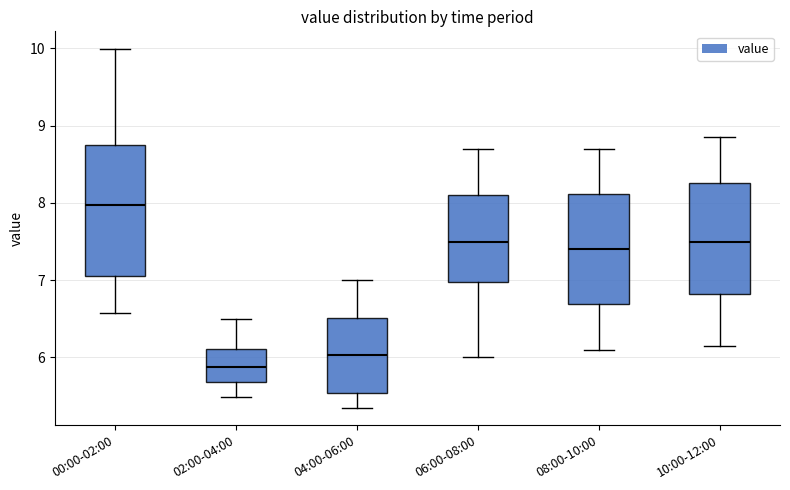

Where does the lower whisker of the box for 06:00-08:00 end on the y-axis? The values are not printed on the chart, so give them approximately, as read against the axis.

6.0